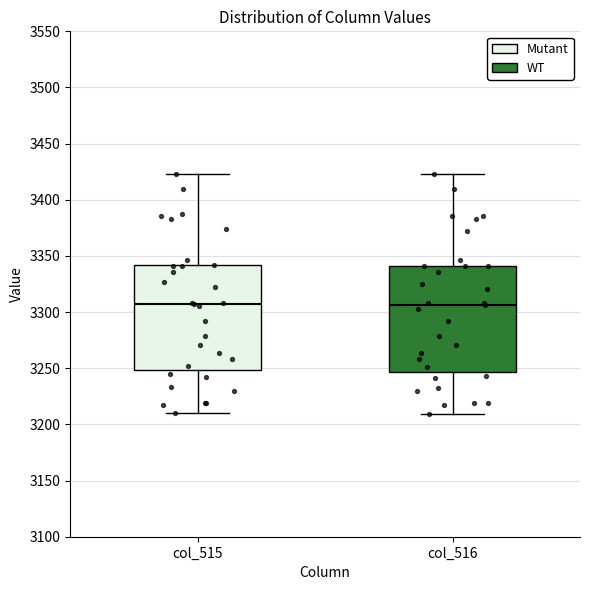

Reading left to right, transcribe this box plot: for each box, give where its median line is, the range the box spans, and where its two whiskers end, as read against the y-axis. The values are not printed on the chart, so give them approximately, as read against the axis.

col_515: median 3305, box 3250 to 3340, whiskers 3210 to 3425
col_516: median 3305, box 3245 to 3340, whiskers 3210 to 3425